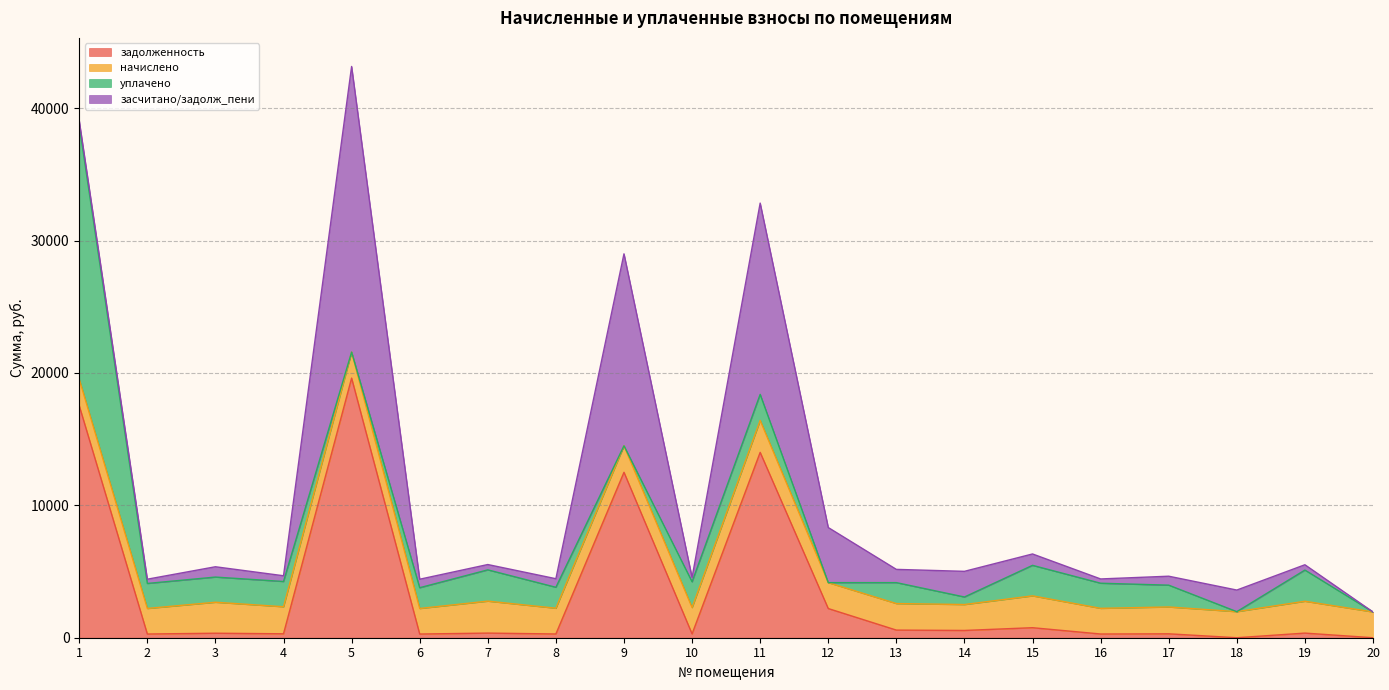

What is the difference between the задолженность values at 20 and 1?

17525.4